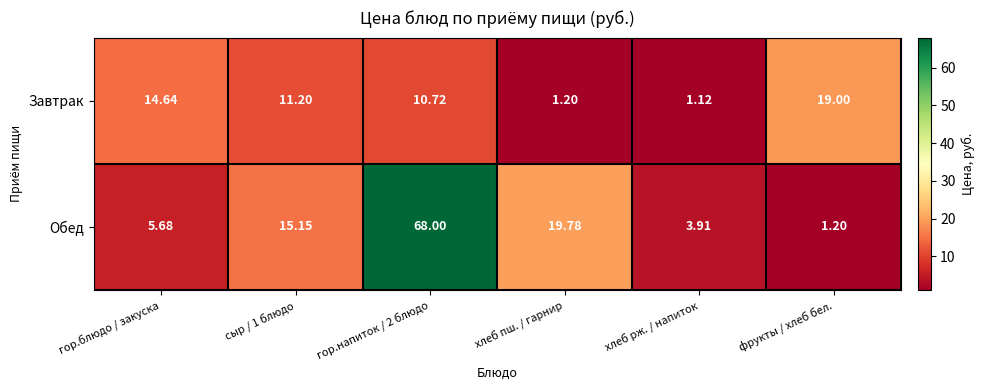

At фрукты / хлеб бел., list the series in order from largest to smallest.

Завтрак, Обед